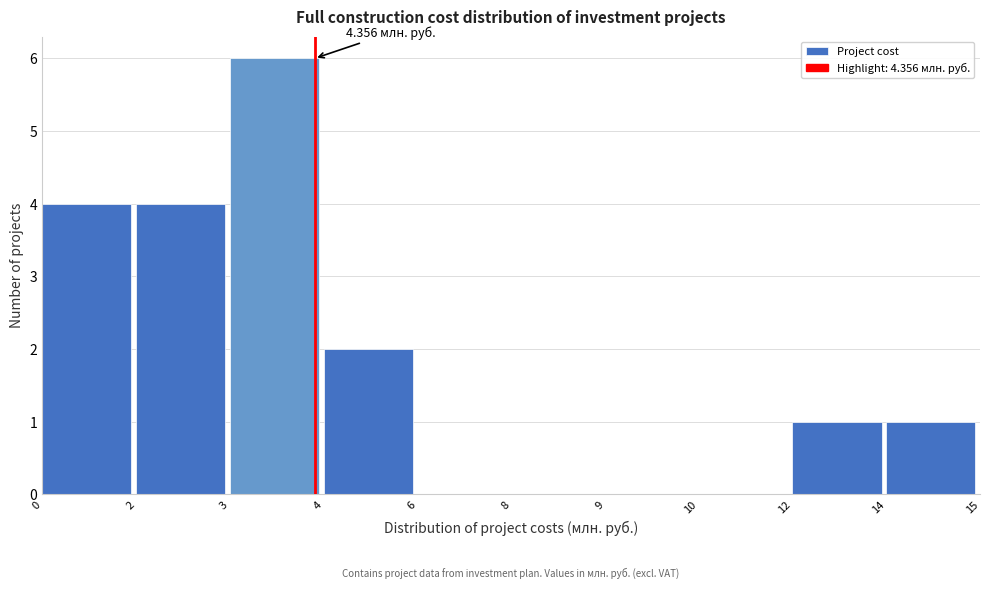

What is the ratio of the value at 3 to the value at 12?

6.0